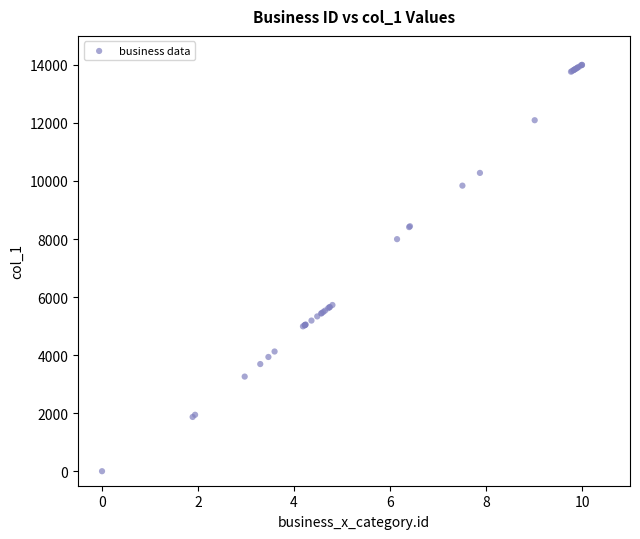

What Y value in the scatter plot is closest to 7000?

7996.2